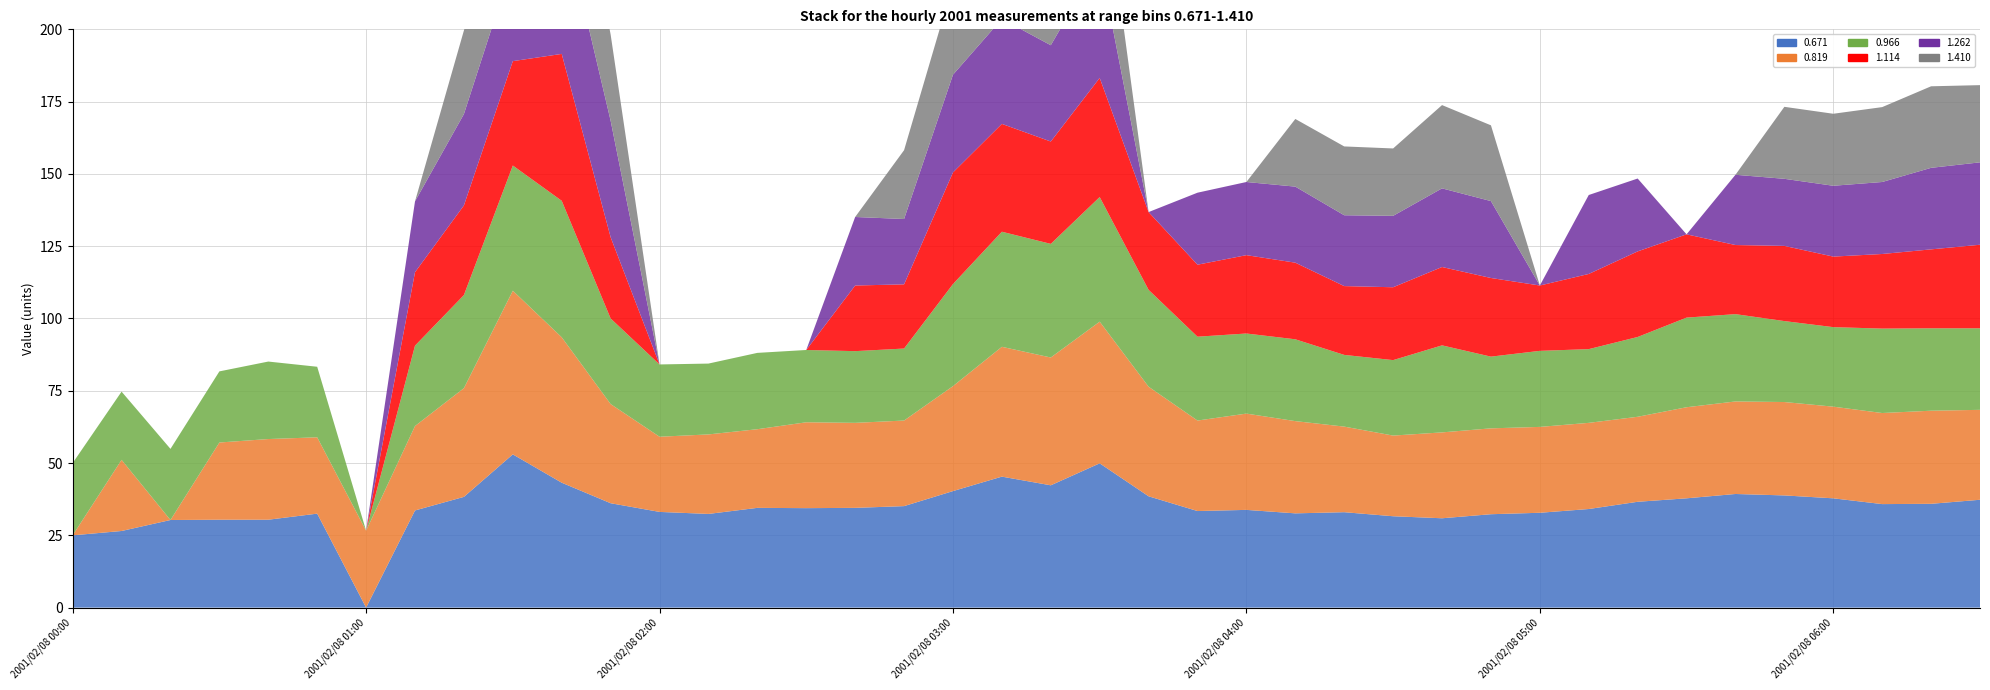

Reading left to right, extract all data points from this chart.

0.671: 25.0	26.5	30.3	30.4	30.4	32.5	0.0	33.6	38.3	53.0	43.2	36.1	33.1	32.4	34.5	34.4	34.5	35.1	40.3	45.3	42.3	49.9	38.5	33.4	33.8	32.6	33.0	31.6	30.9	32.3	32.8	34.1	36.6	37.8	39.3	38.8	37.8	35.8	35.9	37.3
0.819: 0.0	24.6	0.0	26.7	27.9	26.4	26.6	29.2	37.6	56.6	50.3	34.3	26.0	27.5	27.2	29.7	29.4	29.6	36.3	44.9	44.2	49.0	37.9	31.3	33.3	31.9	29.6	27.9	29.7	29.7	29.7	29.8	29.4	31.5	32.0	32.3	31.7	31.5	32.2	31.1
0.966: 25.0	23.6	24.6	24.6	26.8	24.4	0.0	27.8	32.2	43.3	47.2	29.6	25.0	24.5	26.4	25.0	24.8	24.9	35.3	39.8	39.3	43.1	33.5	29.0	27.7	28.3	24.8	26.1	30.1	24.8	26.3	25.5	27.6	31.0	30.2	28.0	27.5	29.2	28.5	28.2
1.114: 0.0	0.0	0.0	0.0	0.0	0.0	0.0	25.4	31.0	36.1	50.8	28.1	0.0	0.0	0.0	0.0	22.7	22.2	38.6	37.3	35.4	41.2	26.9	24.9	27.1	26.5	23.8	25.2	27.1	27.2	22.6	26.0	29.6	28.8	23.9	26.0	24.4	25.8	27.3	28.9
1.262: 0.0	0.0	0.0	0.0	0.0	0.0	0.0	24.5	31.6	34.0	48.7	40.3	0.0	0.0	0.0	0.0	23.7	22.6	33.8	36.3	33.3	40.4	0.0	24.9	25.3	26.3	24.5	24.7	27.2	26.6	0.0	27.3	25.2	0.0	24.3	23.2	24.5	24.9	28.2	28.5
1.410: 0.0	0.0	0.0	0.0	0.0	0.0	0.0	0.0	28.9	32.3	46.7	29.8	0.0	0.0	0.0	0.0	0.0	23.8	31.4	34.6	31.6	38.3	0.0	0.0	0.0	23.4	23.8	23.3	28.8	26.2	0.0	0.0	0.0	0.0	0.0	24.9	24.9	25.9	28.2	26.7